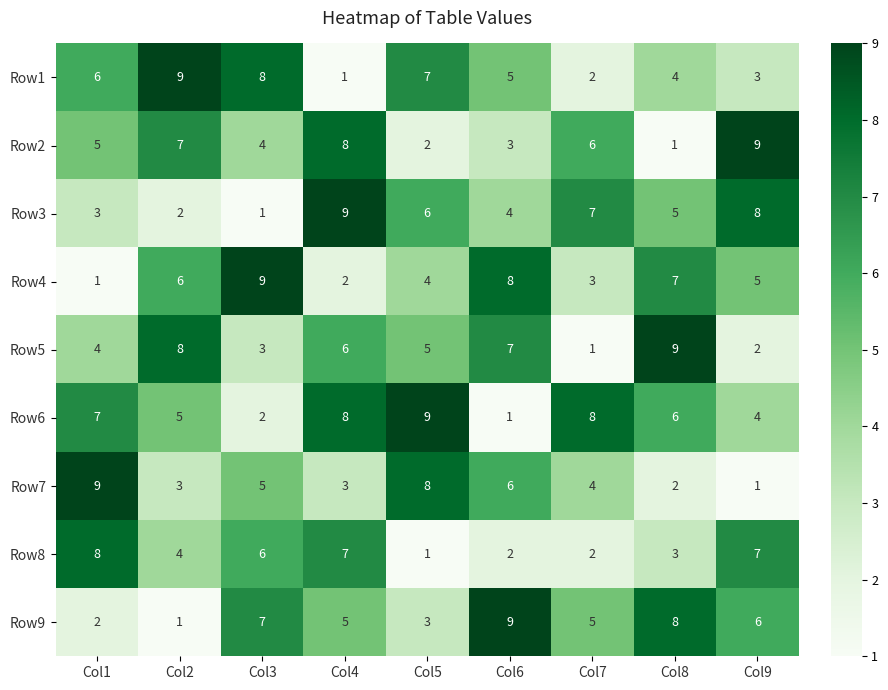

What is the spread (max minus min) of values at Col2?

8